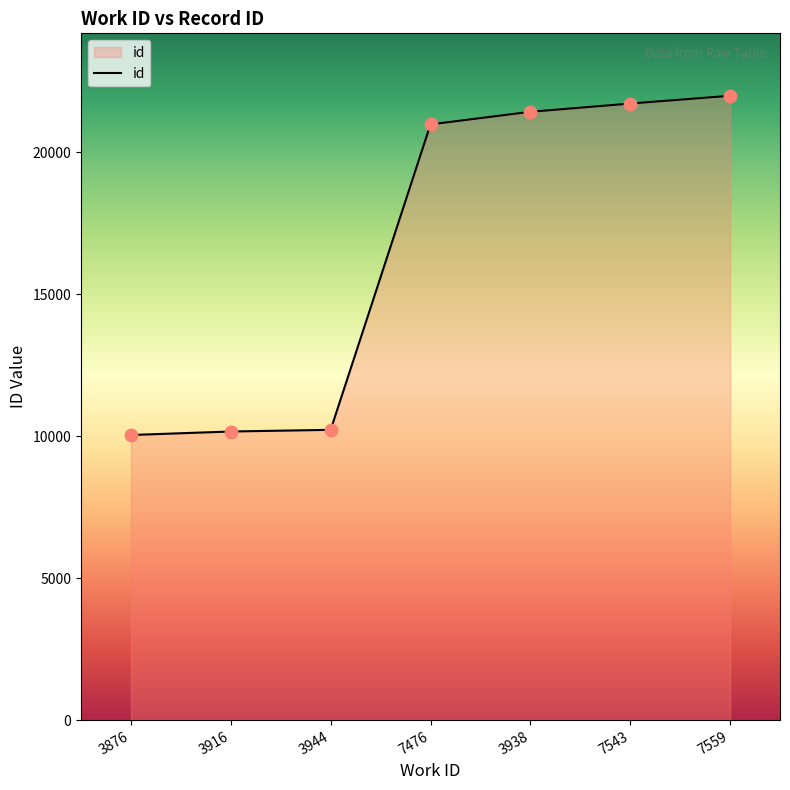

What is the change in value from 3938 to 7559?

+564